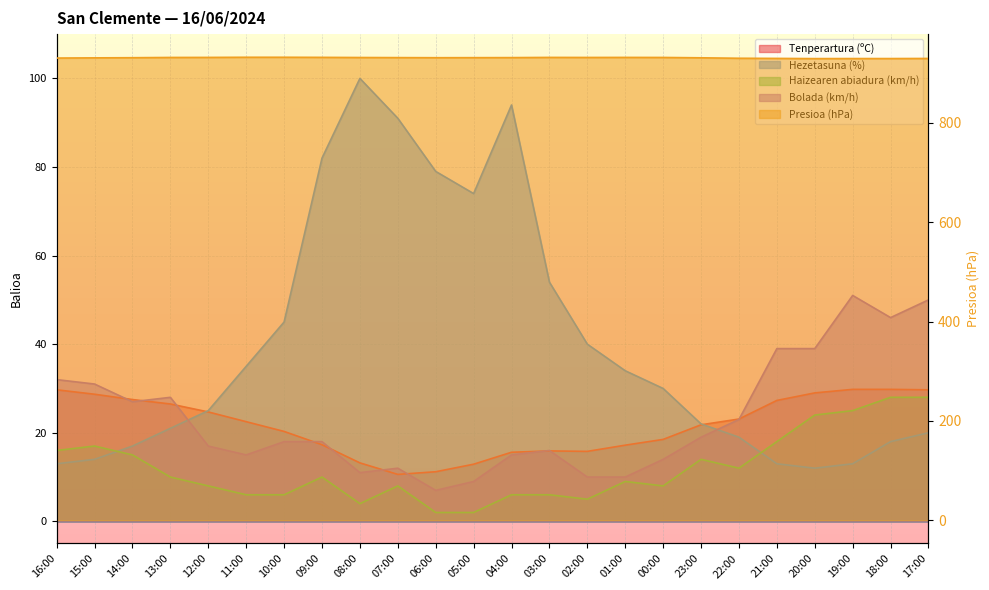

Rank the series by their maximum value, from highest to lowest.

Presioa (hPa), Hezetasuna (%), Bolada (km/h), Tenperartura (ºC), Haizearen abiadura (km/h)